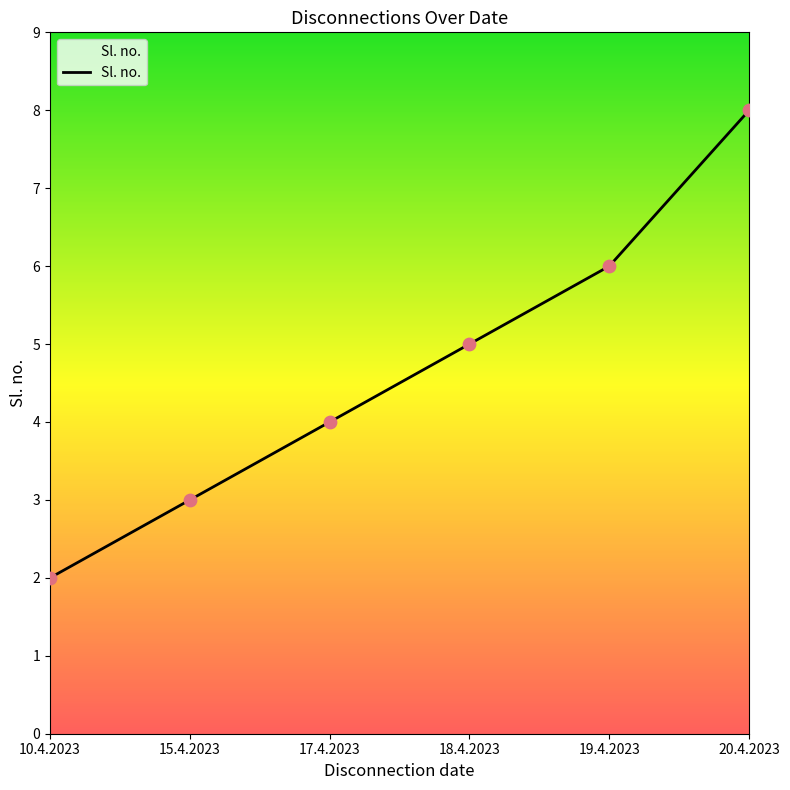

What is the change in value from 15.4.2023 to 20.4.2023?

+5